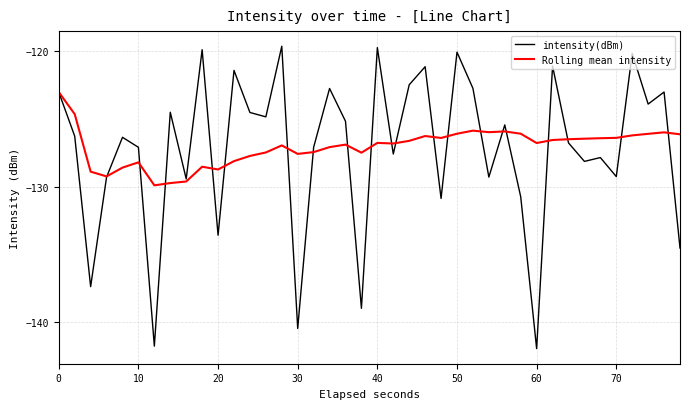

What is the highest value of the Rolling mean intensity series?

-123.0